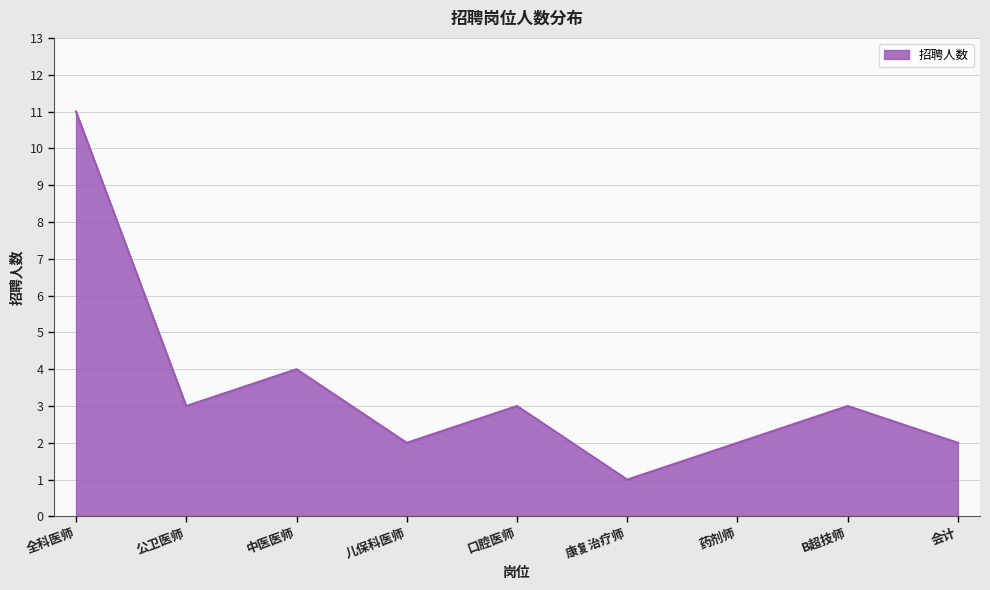

Count the number of data series in this chart.

1